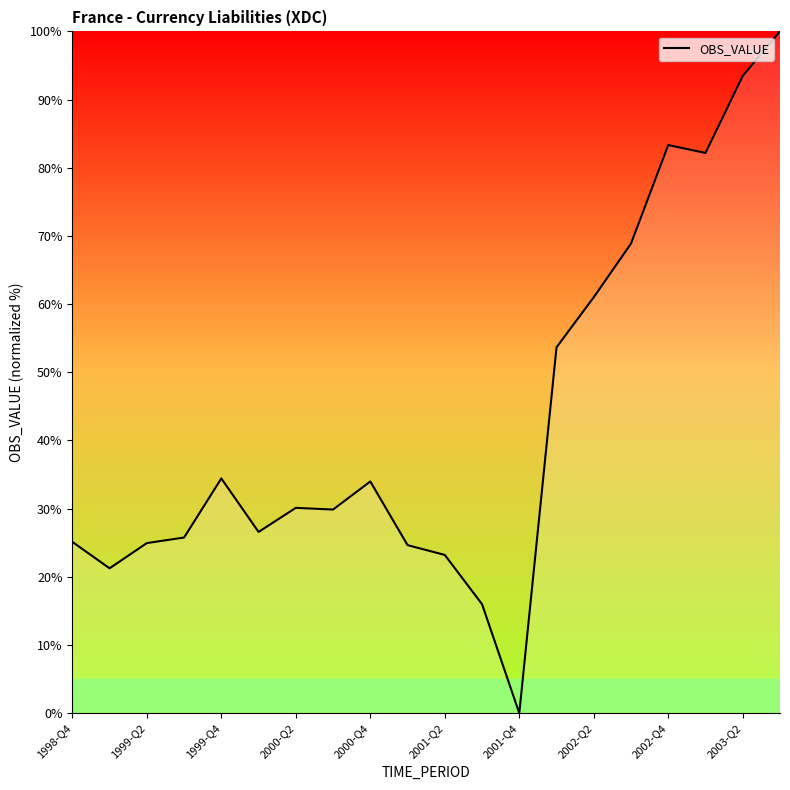

What is the difference between the maximum and minimum values?

100.0